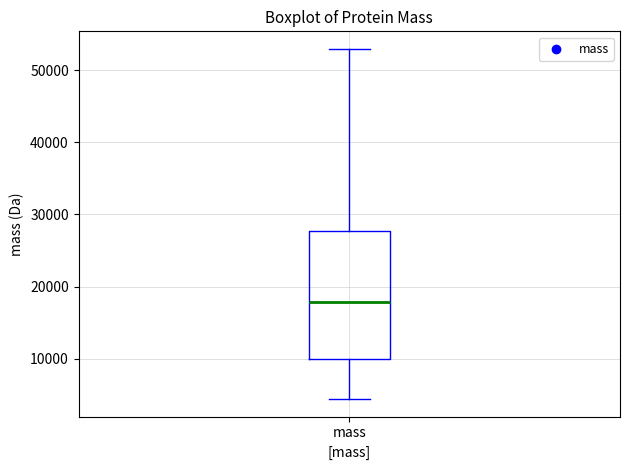

Transcribe this box plot: give where the median line is, the range the box spans, and where the two whiskers end, as read against the y-axis. The values are not printed on the chart, so give them approximately, as read against the axis.

median 18000, box 10000 to 28000, whiskers 4000 to 53000